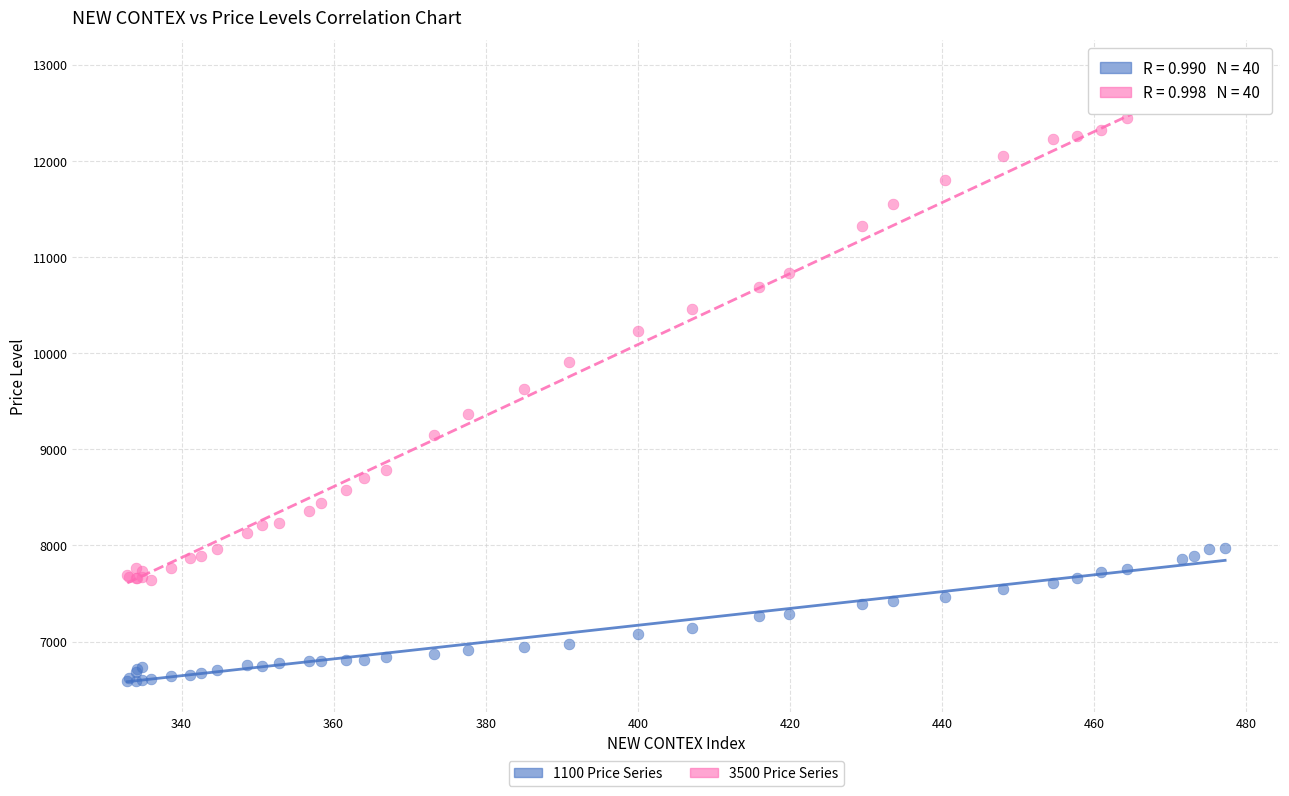

Which series reaches the minimum Y coordinate?

1100 Price Series